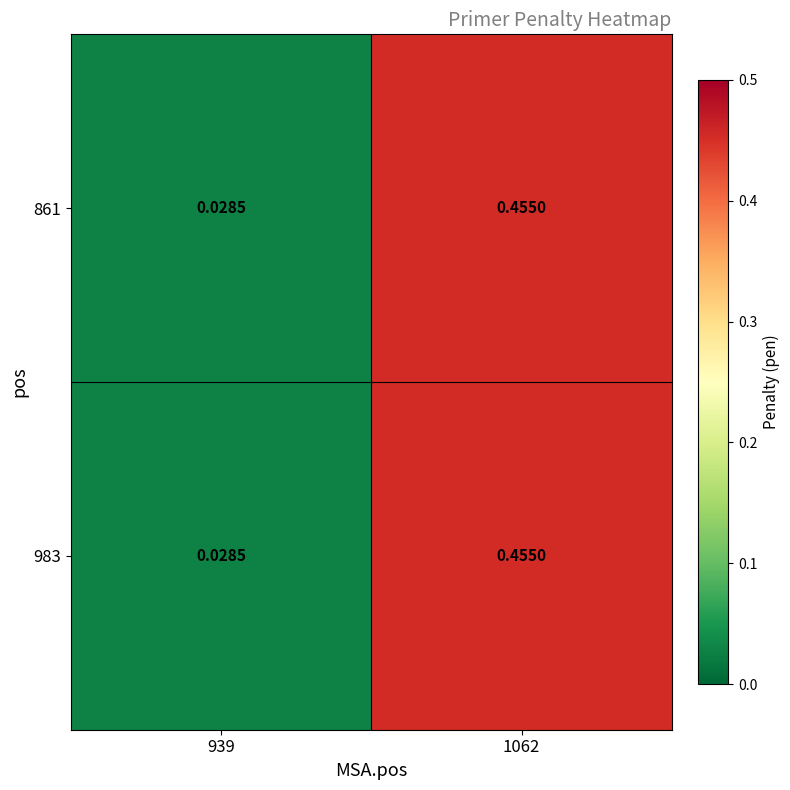

Is the value of 983 at 1062 greater than the value of 861 at 939?

Yes